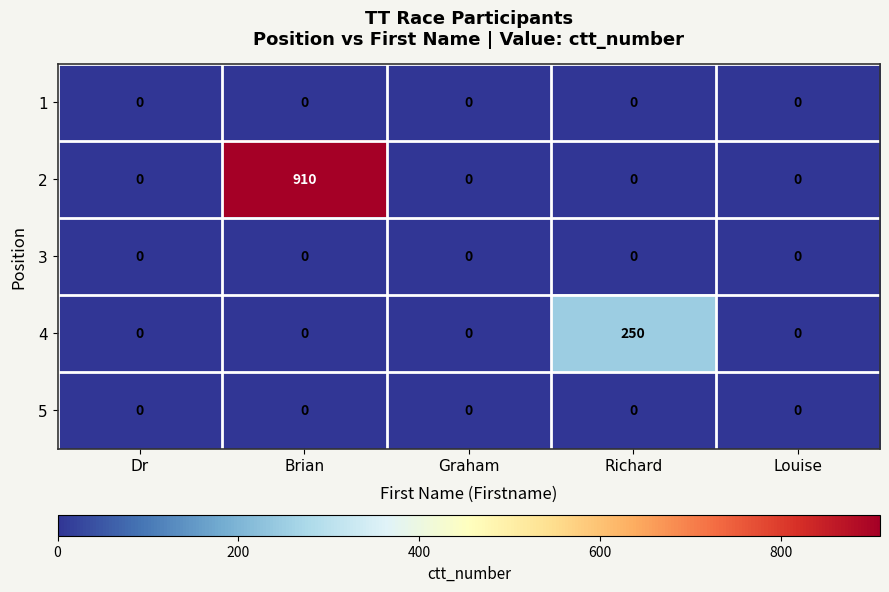

Which series has the largest range (max minus min)?

2